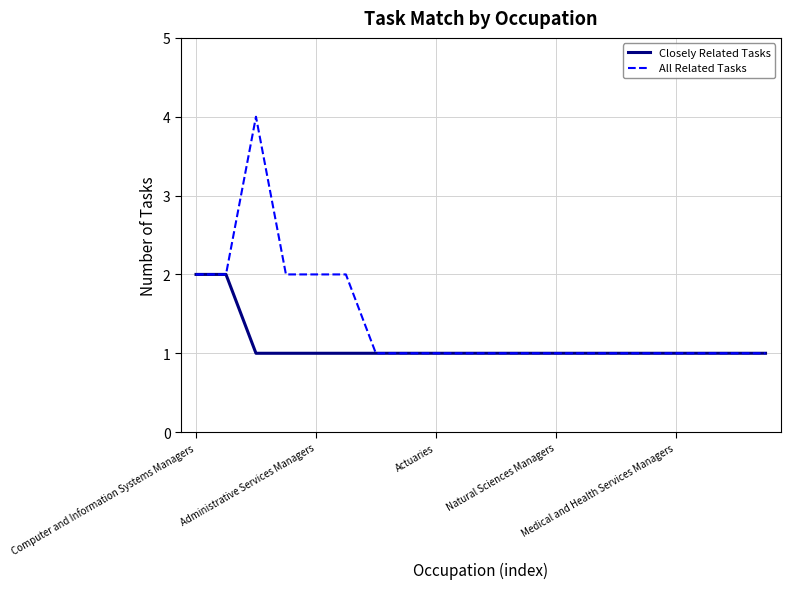

Which series has the widest spread of values?

All Related Tasks